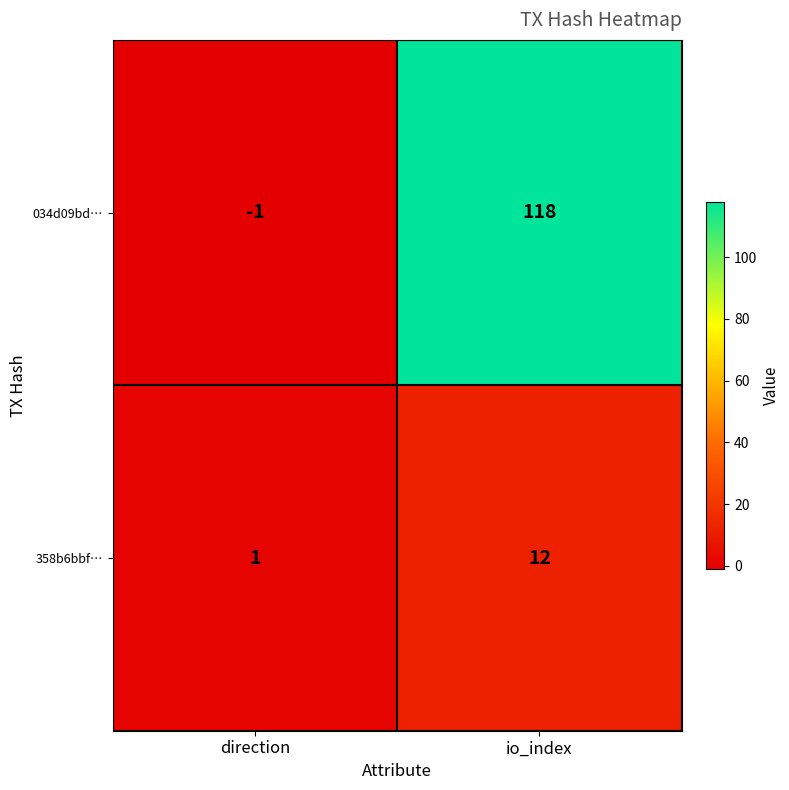

Count the number of data series in this chart.

2